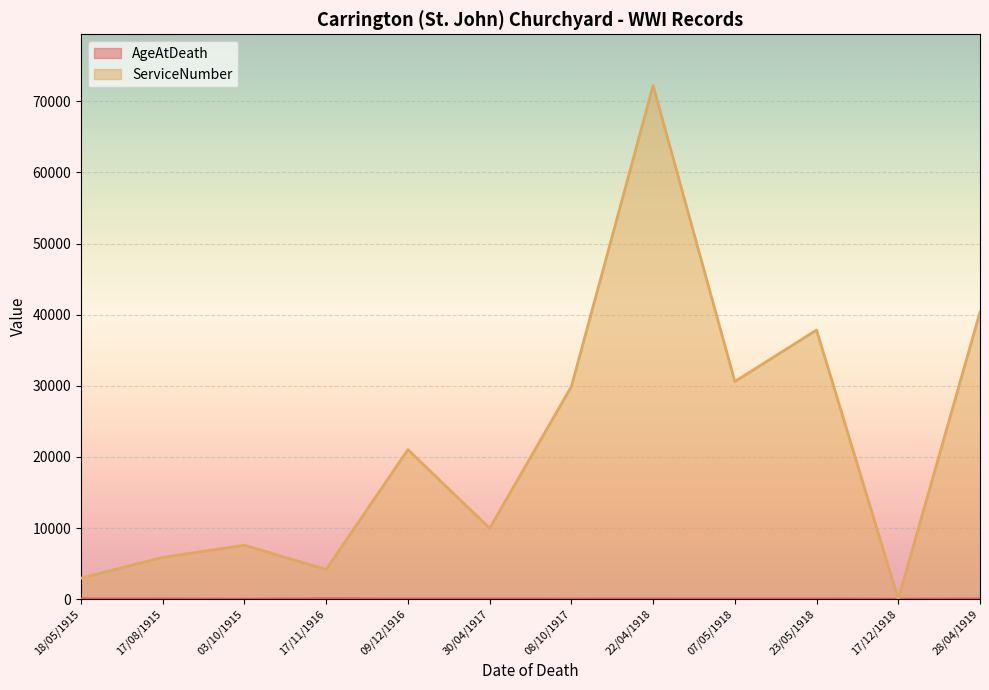

How many interior local peaks does the AgeAtDeath series have?

2